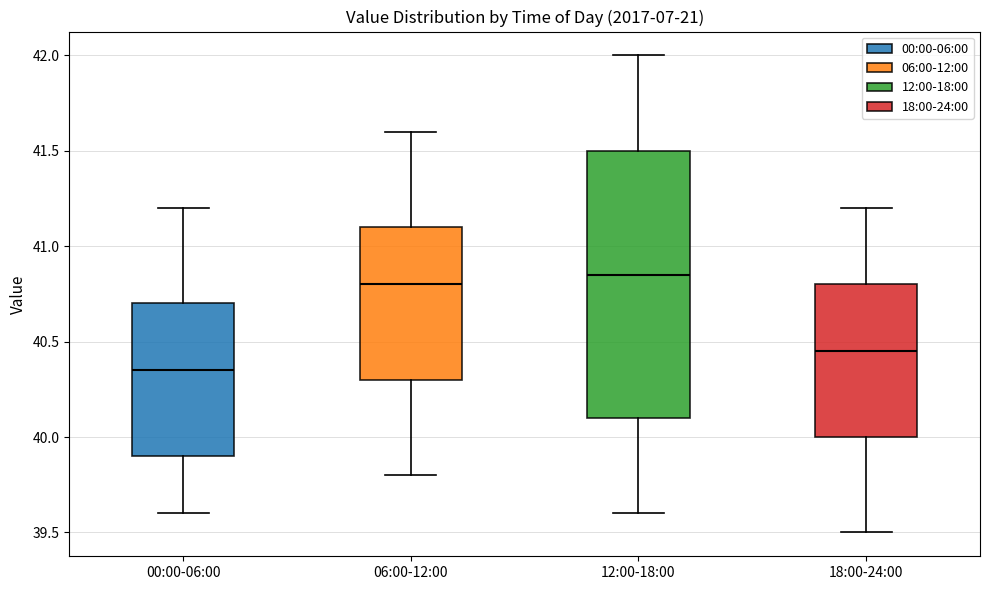

Comparing the boxes themselves (not the whiskers), which one is the tallest?

12:00-18:00